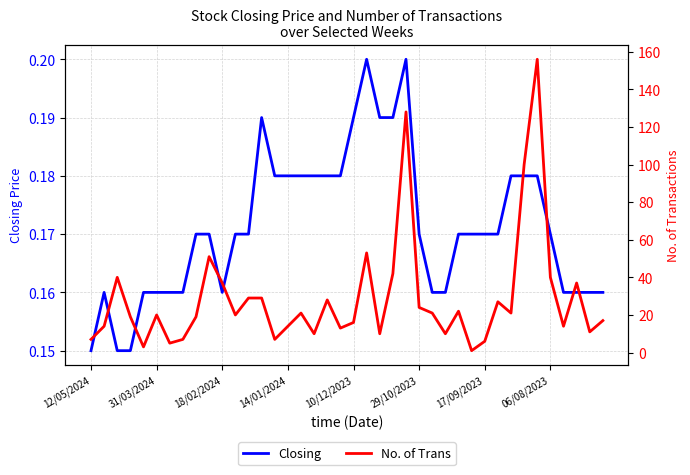

List the series in order of their peak value, highest first.

No. of Trans, Closing